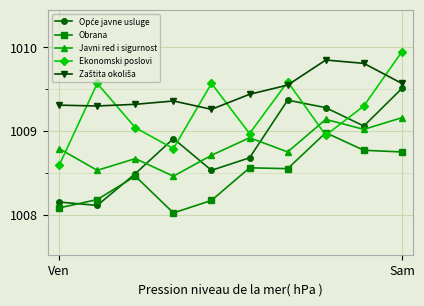

What is the sum of all Ekonomski poslovi values?

10092.3